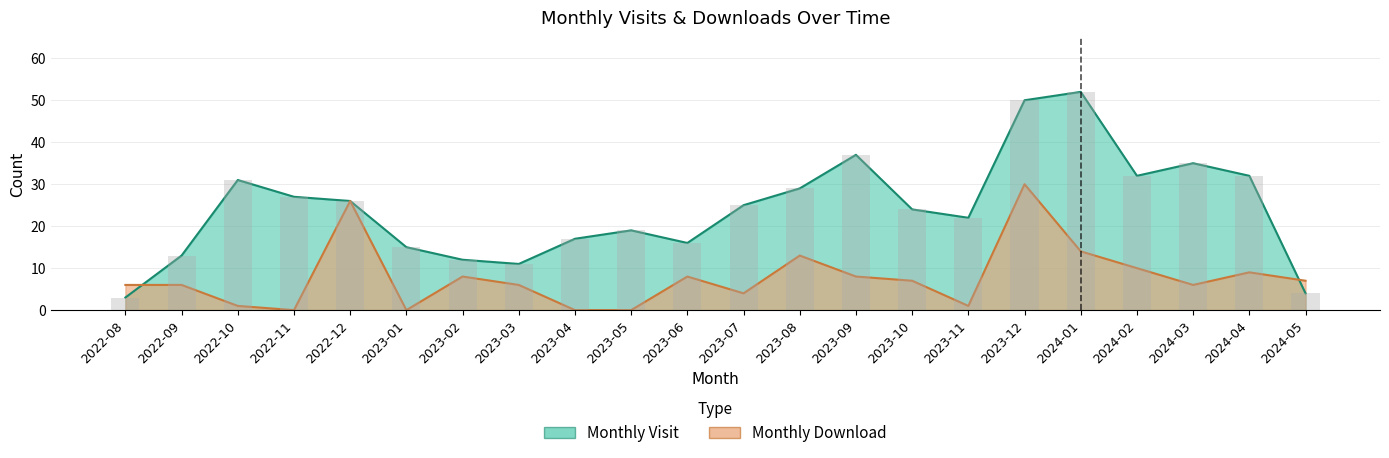

Between 2023-04 and 2023-10, which is larger?

2023-10